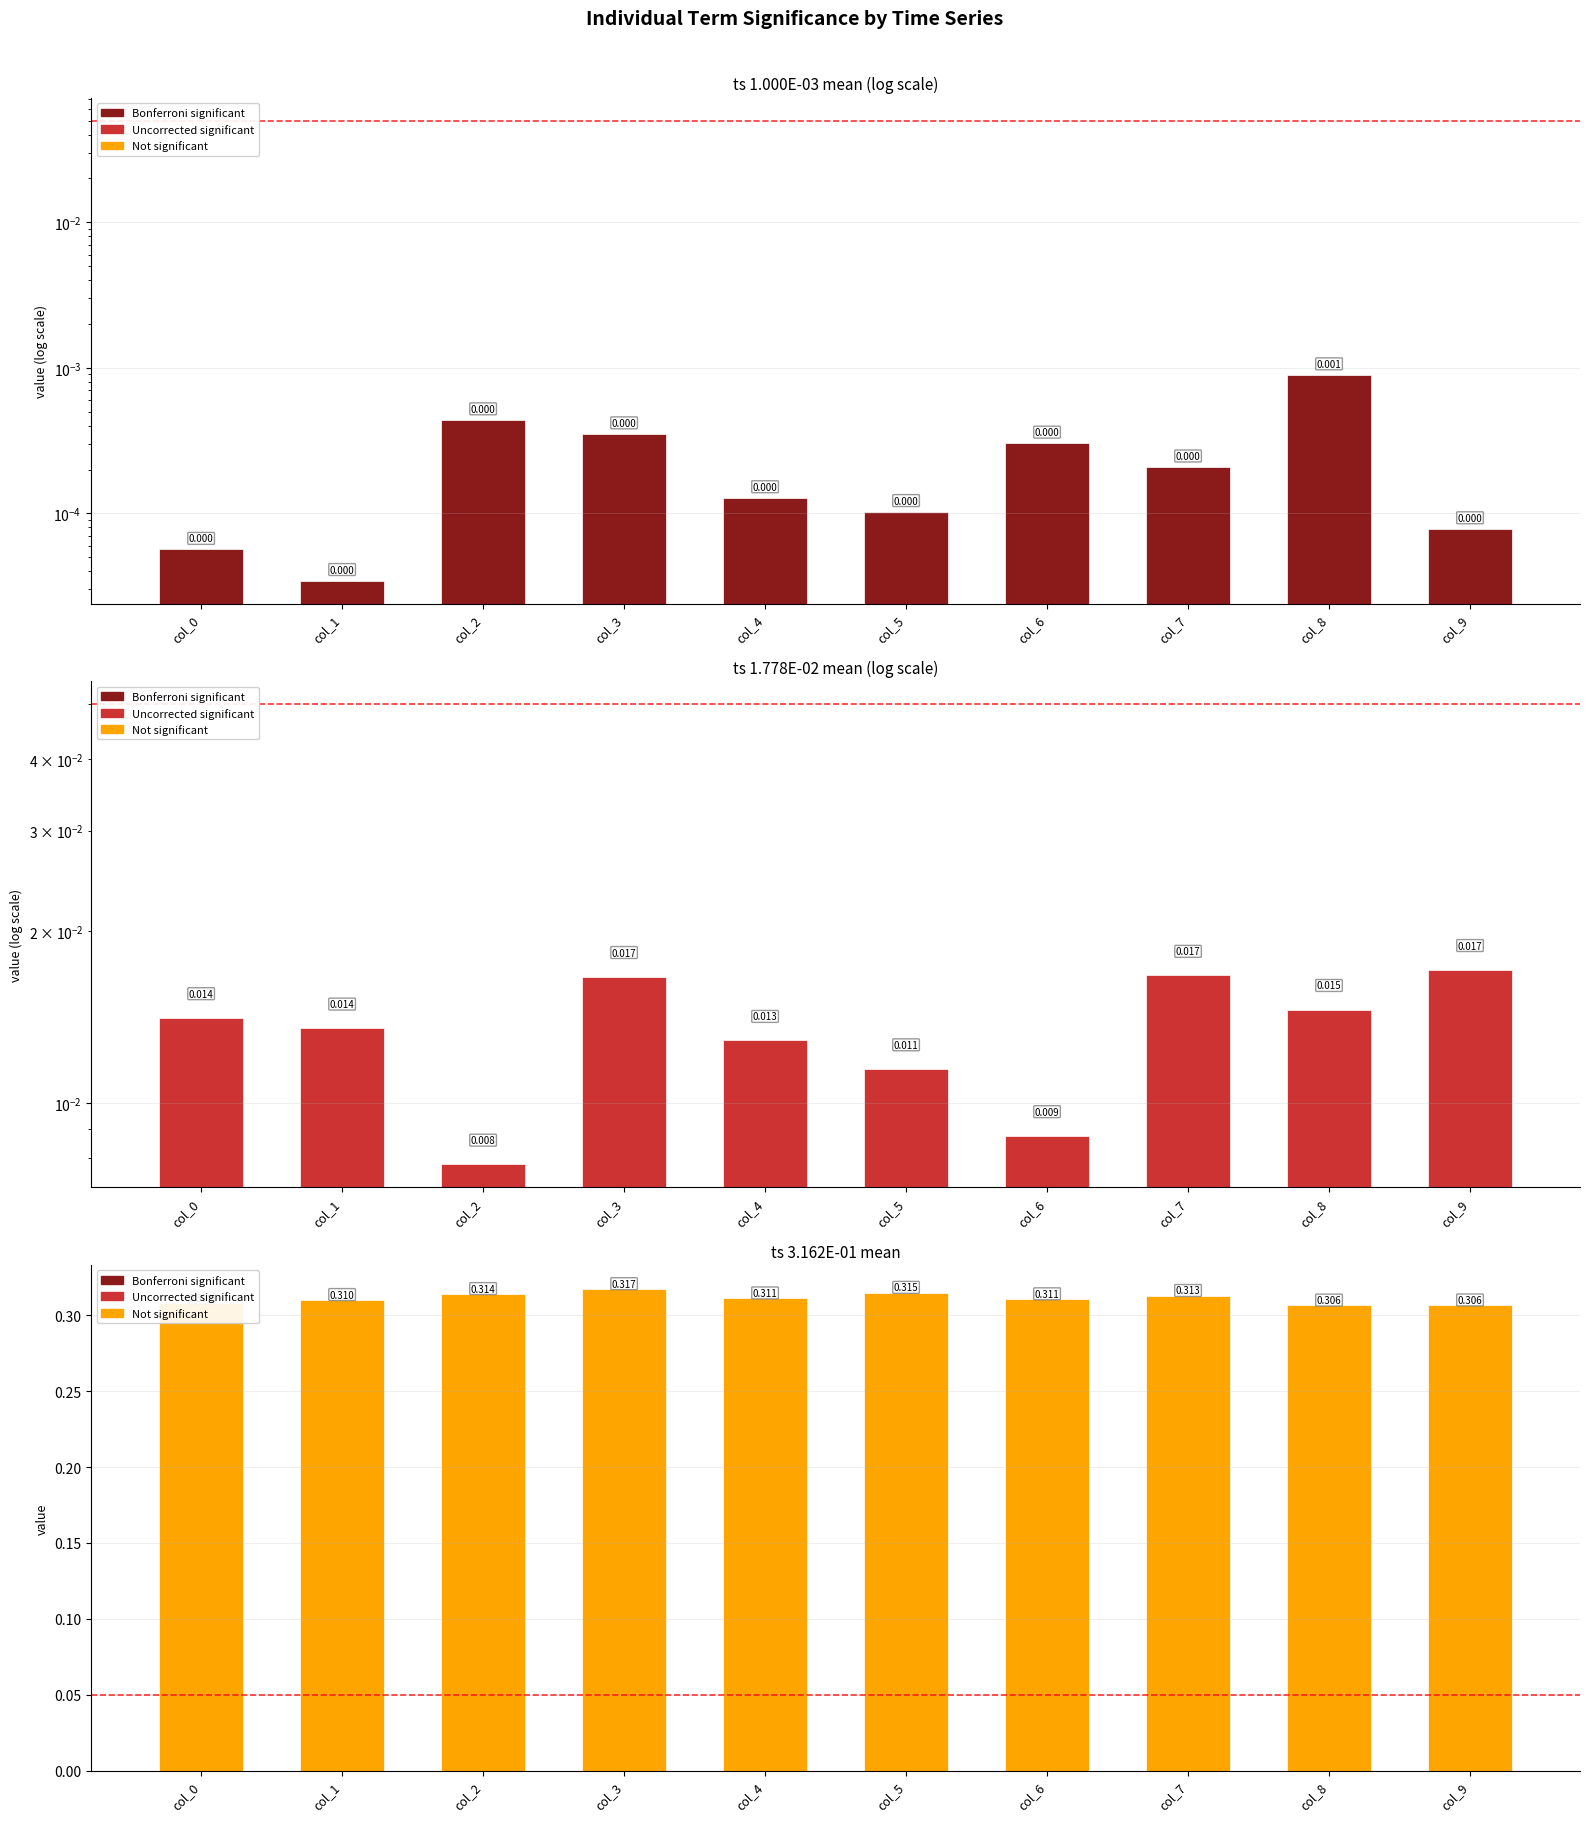

Rank the series by their maximum value, from lowest to highest.

ts 1.000E-03 mean, ts 1.778E-02 mean, ts 3.162E-01 mean